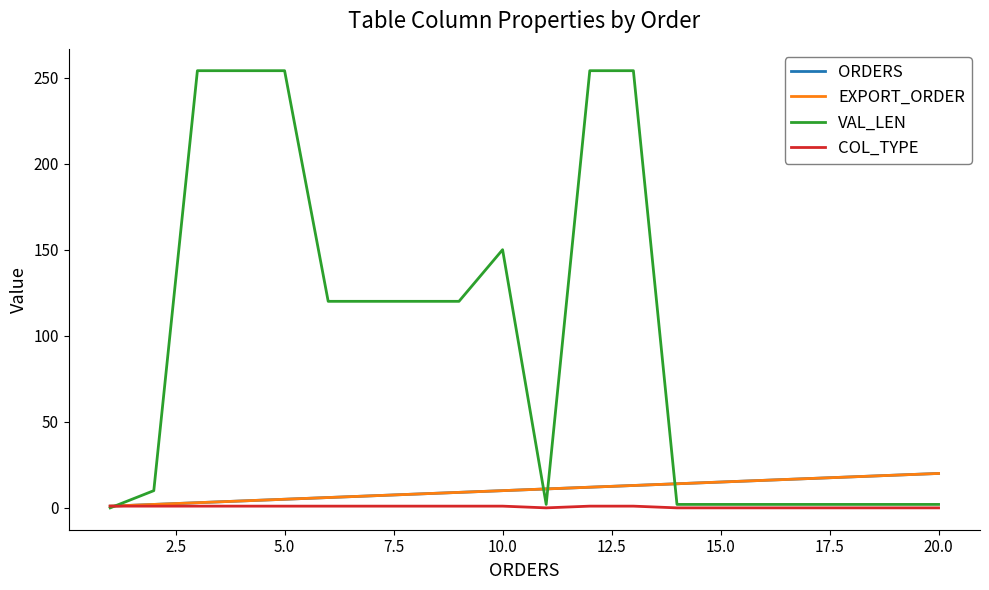

Is this an area chart (filled region under the line)?

No